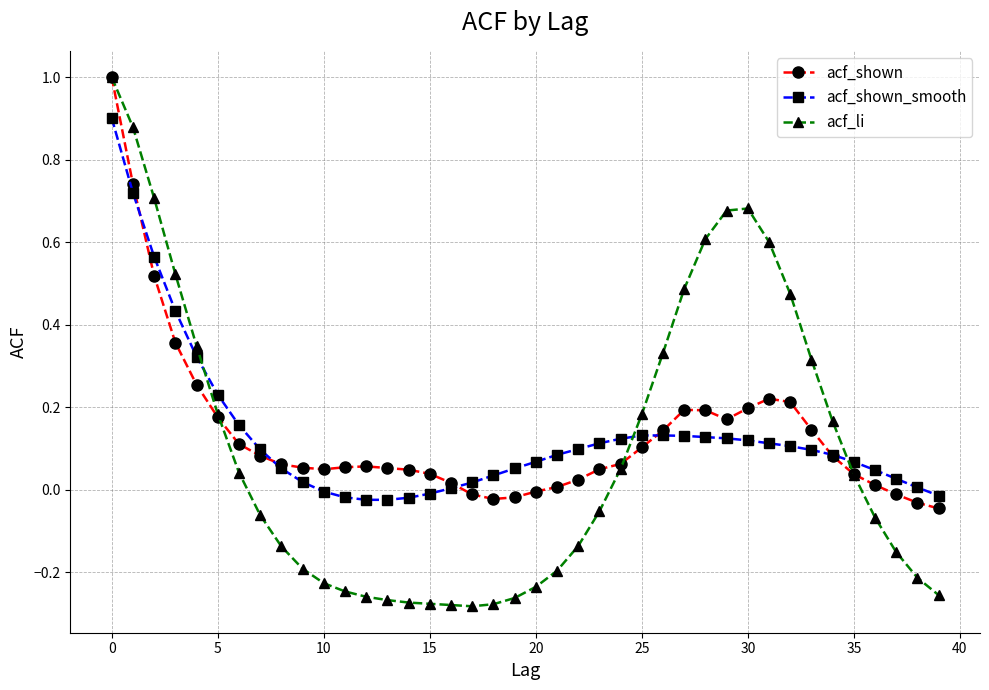

What is the maximum value for acf_shown?

1.0